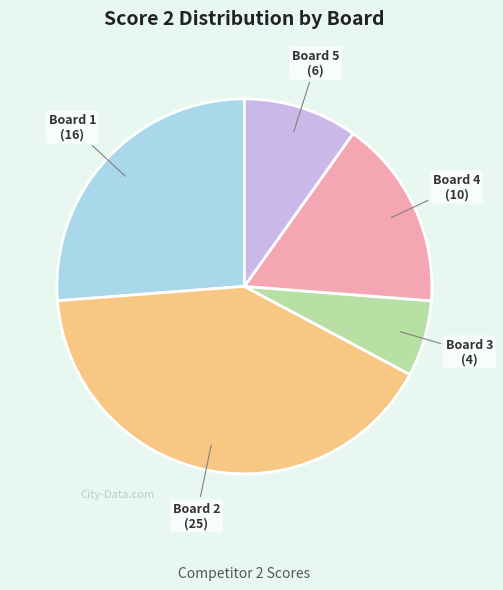

Does any single category account for the majority?

No